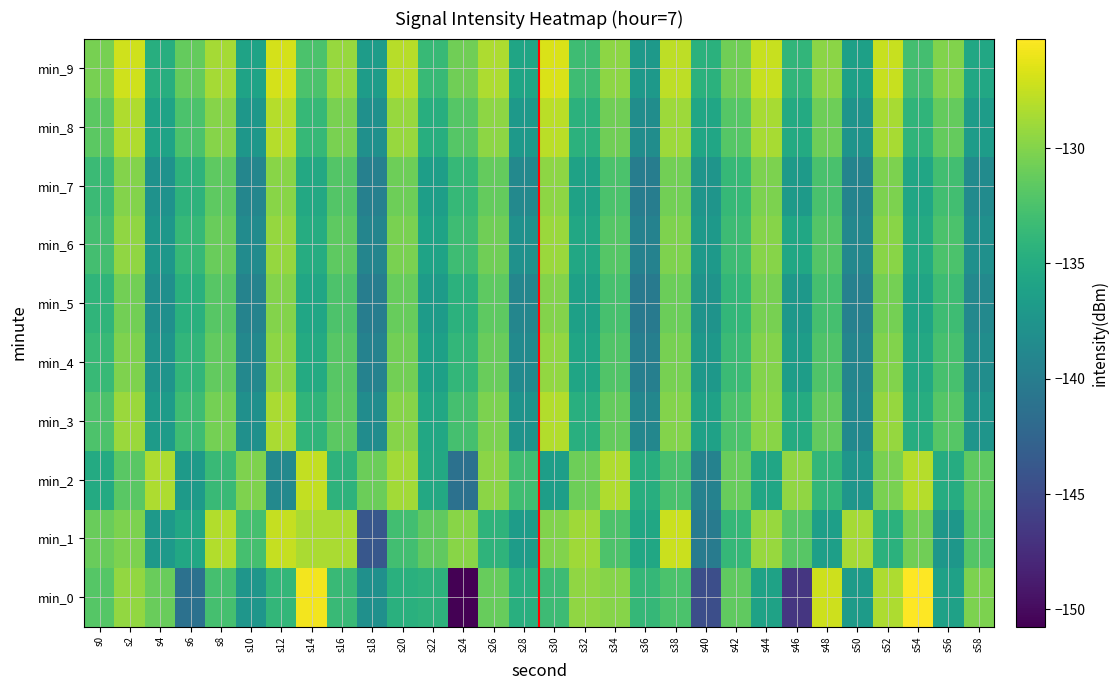

Reading left to right, what are all the values shown in this chart?

min_0: s0=-132.0	s2=-129.4	s4=-131.0	s6=-141.2	s8=-132.8	s10=-137.4	s12=-133.9	s14=-125.7	s16=-133.5	s18=-138.0	s20=-134.6	s22=-134.3	s24=-150.7	s26=-131.2	s28=-134.7	s30=-133.3	s32=-129.5	s34=-129.9	s36=-133.8	s38=-132.4	s40=-144.7	s42=-131.5	s44=-136.0	s46=-146.7	s48=-127.2	s50=-136.7	s52=-128.4	s54=-125.2	s56=-136.1	s58=-130.3
min_1: s0=-131.1	s2=-130.3	s4=-137.0	s6=-135.4	s8=-128.2	s10=-132.8	s12=-127.5	s14=-128.5	s16=-128.5	s18=-143.8	s20=-133.0	s22=-131.5	s24=-129.8	s26=-134.2	s28=-136.7	s30=-130.1	s32=-128.9	s34=-132.4	s36=-135.6	s38=-127.3	s40=-140.1	s42=-133.8	s44=-129.2	s46=-131.9	s48=-136.4	s50=-128.7	s52=-134.5	s54=-130.8	s56=-137.2	s58=-132.1
min_2: s0=-135.2	s2=-131.8	s4=-128.4	s6=-136.9	s8=-133.5	s10=-130.2	s12=-138.7	s14=-127.6	s16=-134.3	s18=-131.0	s20=-128.8	s22=-135.4	s24=-141.2	s26=-129.7	s28=-133.1	s30=-136.5	s32=-130.9	s34=-128.3	s36=-134.8	s38=-132.6	s40=-139.4	s42=-131.2	s44=-135.7	s46=-129.5	s48=-133.9	s50=-137.3	s52=-130.4	s54=-128.1	s56=-135.0	s58=-131.6
min_3: s0=-132.4	s2=-129.1	s4=-136.8	s6=-133.2	s8=-130.6	s10=-137.9	s12=-128.5	s14=-134.1	s16=-131.7	s18=-138.3	s20=-129.9	s22=-135.5	s24=-132.8	s26=-130.3	s28=-137.6	s30=-128.2	s32=-134.7	s34=-131.3	s36=-138.9	s38=-130.0	s40=-136.2	s42=-132.5	s44=-129.8	s46=-135.1	s48=-131.4	s50=-138.6	s52=-129.3	s54=-134.9	s56=-132.0	s58=-137.4
min_4: s0=-133.6	s2=-130.2	s4=-137.5	s6=-134.0	s8=-131.4	s10=-138.8	s12=-129.6	s14=-135.2	s16=-131.9	s18=-139.4	s20=-130.7	s22=-136.3	s24=-133.9	s26=-131.1	s28=-138.5	s30=-129.4	s32=-135.8	s34=-132.2	s36=-139.7	s38=-130.5	s40=-137.1	s42=-133.4	s44=-130.0	s46=-136.6	s48=-132.3	s50=-139.0	s52=-130.1	s54=-135.4	s56=-132.7	s58=-138.2
min_5: s0=-134.1	s2=-130.7	s4=-138.0	s6=-134.6	s8=-131.9	s10=-139.3	s12=-130.0	s14=-135.7	s16=-132.4	s18=-139.9	s20=-131.2	s22=-136.8	s24=-134.4	s26=-131.6	s28=-139.0	s30=-130.0	s32=-136.3	s34=-132.7	s36=-140.2	s38=-131.0	s40=-137.6	s42=-133.9	s44=-130.5	s46=-137.1	s48=-132.8	s50=-139.5	s52=-130.6	s54=-135.9	s56=-133.2	s58=-138.7
min_6: s0=-132.9	s2=-129.5	s4=-137.2	s6=-133.7	s8=-131.1	s10=-138.4	s12=-129.3	s14=-135.0	s16=-131.6	s18=-139.1	s20=-130.4	s22=-136.0	s24=-133.2	s26=-130.8	s28=-137.8	s30=-129.1	s32=-135.5	s34=-132.0	s36=-139.4	s38=-130.2	s40=-137.0	s42=-133.3	s44=-129.9	s46=-135.6	s48=-132.1	s50=-138.8	s52=-129.8	s54=-135.2	s56=-132.5	s58=-137.9
min_7: s0=-133.4	s2=-130.0	s4=-137.7	s6=-134.3	s8=-131.6	s10=-139.0	s12=-129.8	s14=-135.4	s16=-132.1	s18=-139.6	s20=-130.9	s22=-136.5	s24=-133.7	s26=-131.3	s28=-138.7	s30=-129.6	s32=-136.1	s34=-132.5	s36=-139.9	s38=-130.7	s40=-137.4	s42=-133.7	s44=-130.3	s46=-136.9	s48=-132.6	s50=-139.2	s52=-130.3	s54=-135.7	s56=-133.0	s58=-138.4
min_8: s0=-131.7	s2=-128.3	s4=-136.0	s6=-132.5	s8=-129.9	s10=-137.2	s12=-128.1	s14=-133.7	s16=-130.4	s18=-137.9	s20=-129.2	s22=-134.8	s24=-132.0	s26=-129.6	s28=-137.0	s30=-127.9	s32=-134.4	s34=-130.8	s36=-138.2	s38=-129.0	s40=-135.7	s42=-132.0	s44=-128.6	s46=-135.2	s48=-130.9	s50=-137.5	s52=-128.6	s54=-134.1	s56=-131.3	s58=-136.7
min_9: s0=-130.5	s2=-127.1	s4=-134.8	s6=-131.3	s8=-128.7	s10=-136.0	s12=-126.9	s14=-132.5	s16=-129.2	s18=-136.7	s20=-128.0	s22=-133.6	s24=-130.8	s26=-128.4	s28=-135.8	s30=-126.7	s32=-133.2	s34=-129.6	s36=-137.0	s38=-127.8	s40=-134.5	s42=-130.8	s44=-127.4	s46=-134.0	s48=-129.7	s50=-136.3	s52=-127.4	s54=-132.9	s56=-130.1	s58=-135.5